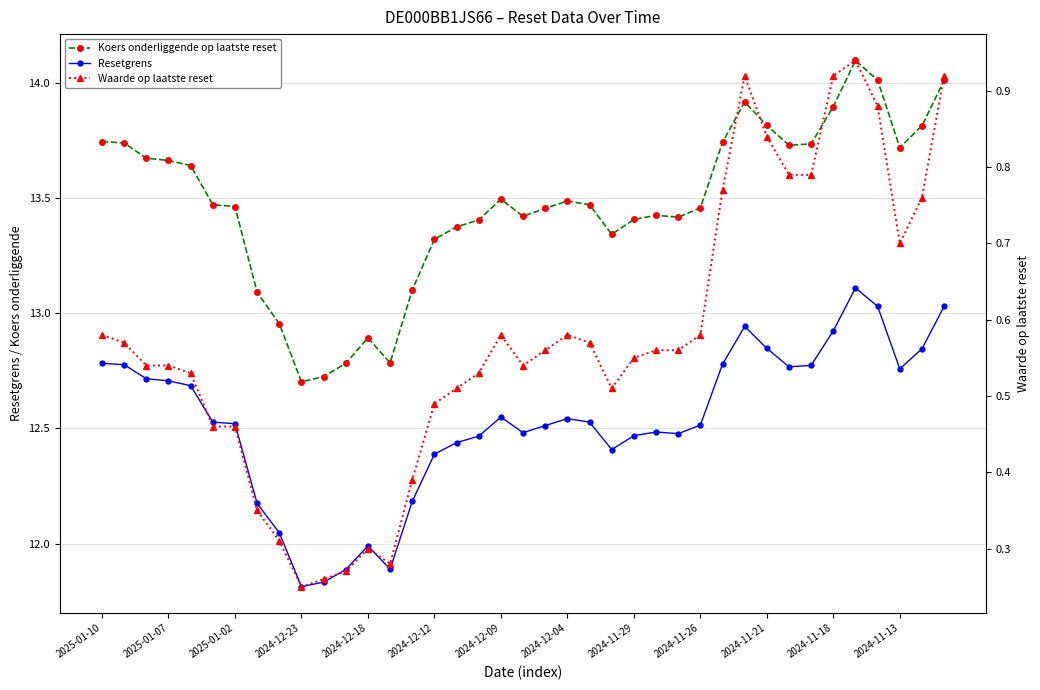

What is the difference between the maximum and second lowest values in the Resetgrens series?

1.3